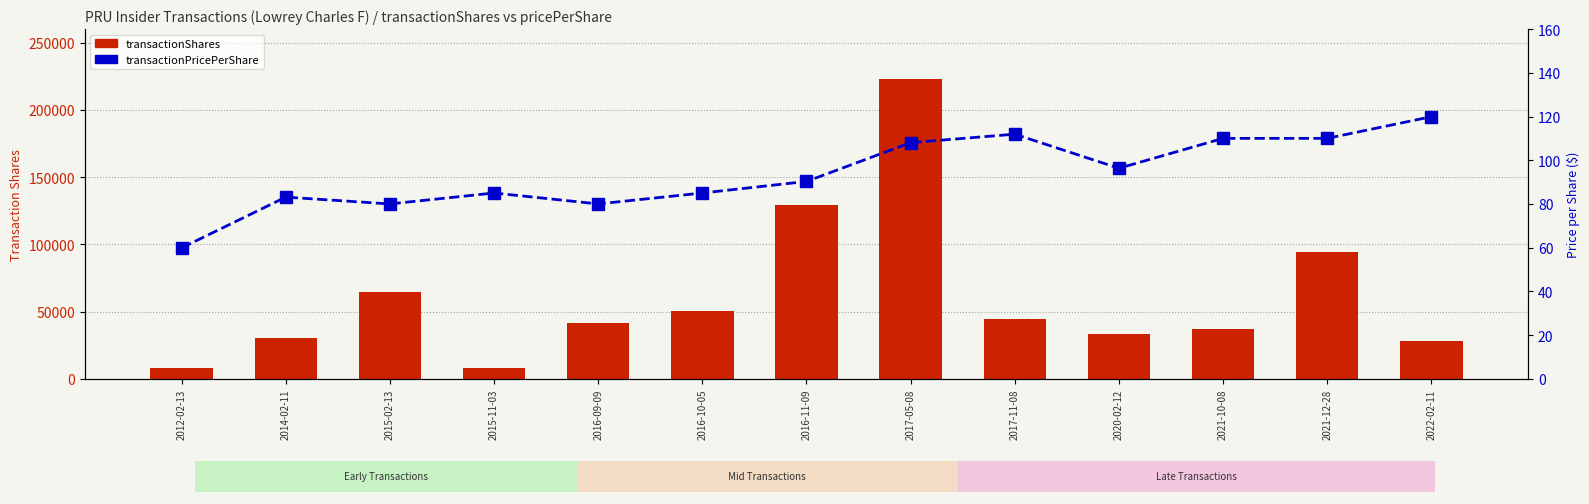

At how many categories does at least one series exceed 90963?

3